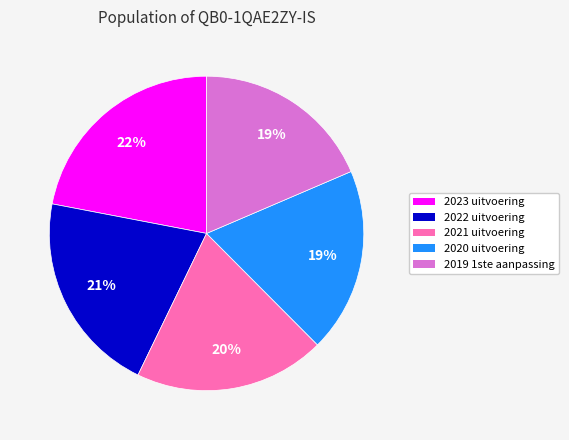

What is the ratio of the value at 2020 uitvoering to the value at 2019 1ste aanpassing?

1.0